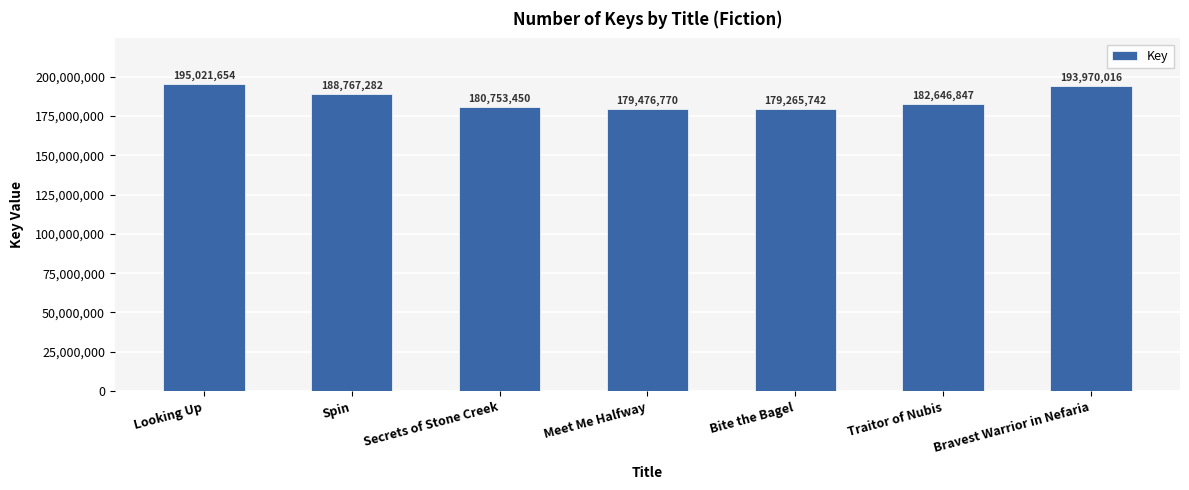

Reading right to left, list all the values displayed in this chart.

Bravest Warrior in Nefaria=193970016	Traitor of Nubis=182646847	Bite the Bagel=179265742	Meet Me Halfway=179476770	Secrets of Stone Creek=180753450	Spin=188767282	Looking Up=195021654